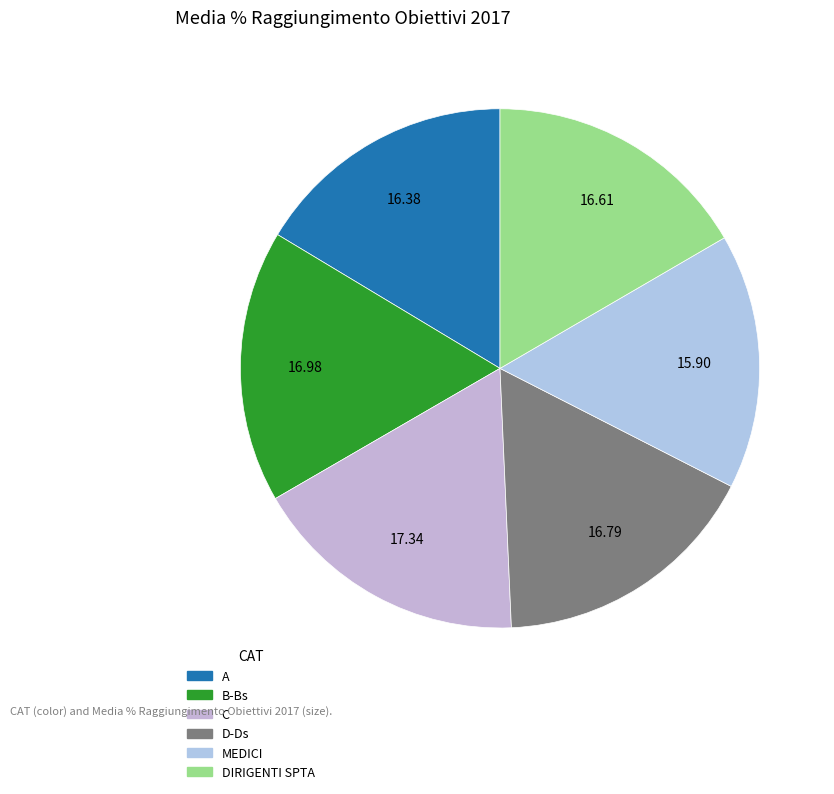

Does B-Bs represent more than half of the total?

No